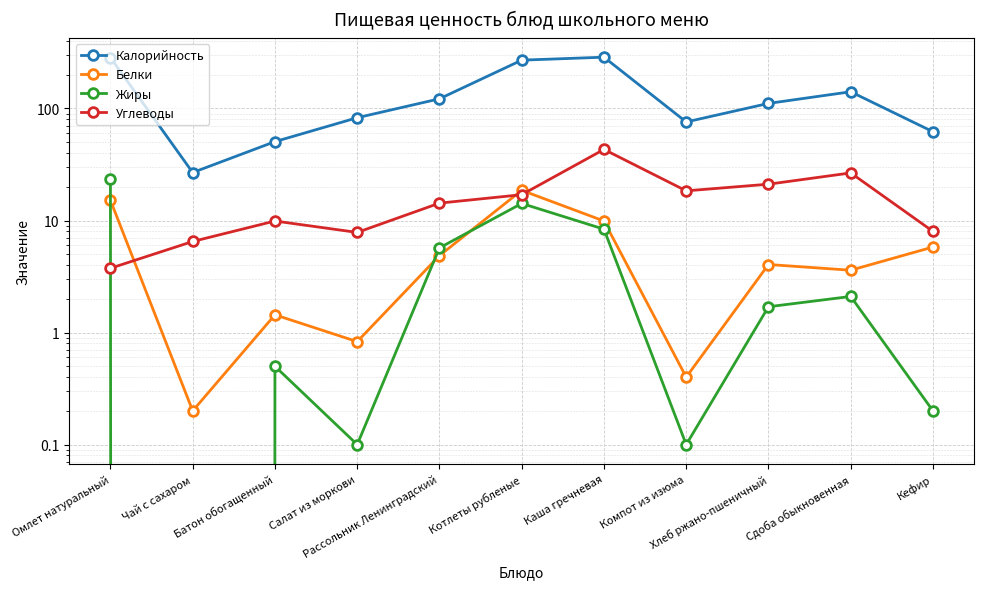

What is the label of the 11th point from the left?

Кефир